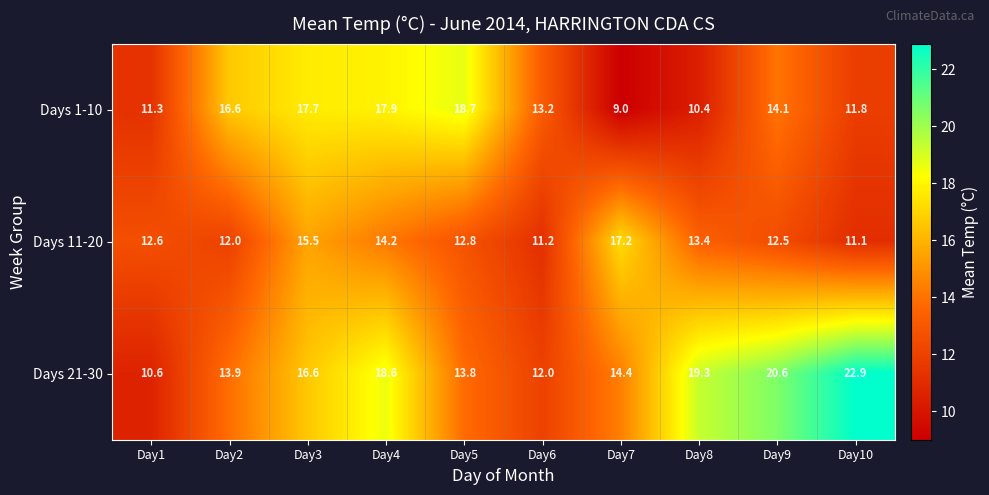

How many data points in Days 1-10 are above 14?

5